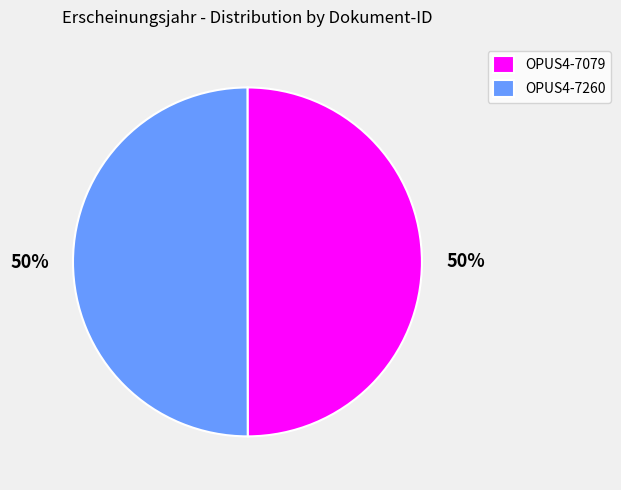

To the nearest percent, what portion does OPUS4-7260 represent?

50%